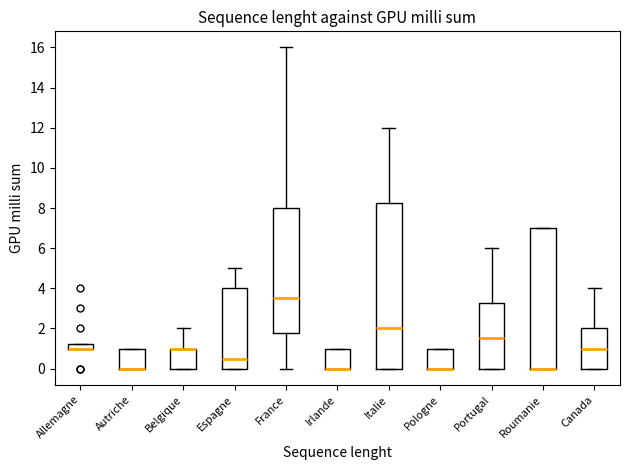

Comparing the boxes themselves (not the whiskers), which one is the tallest?

Italie